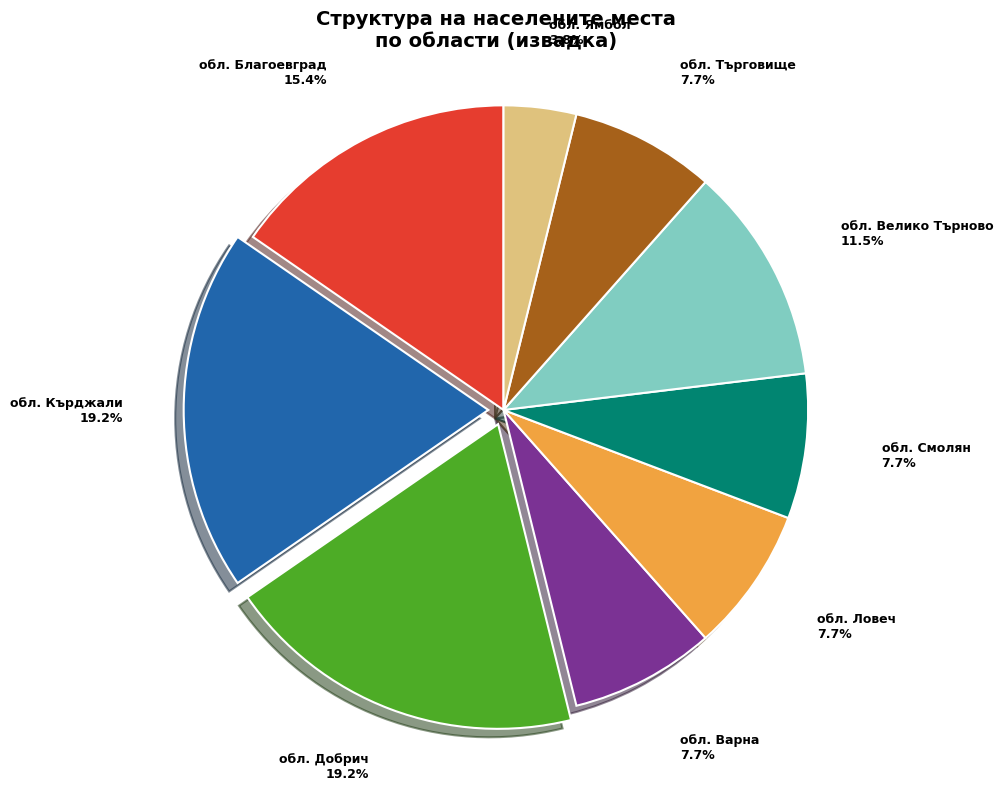

Which has a higher value, обл. Варна or обл. Ямбол?

обл. Варна